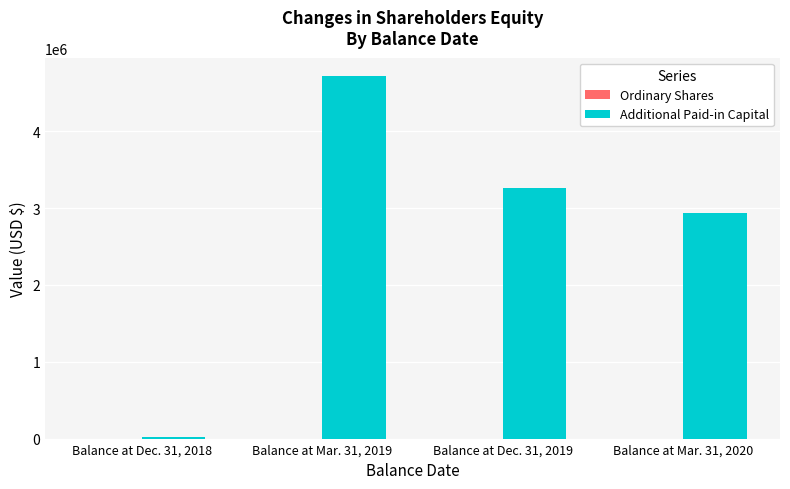

The value of Additional Paid-in Capital at Balance at Dec. 31, 2019 is 3266203. True or false?

True